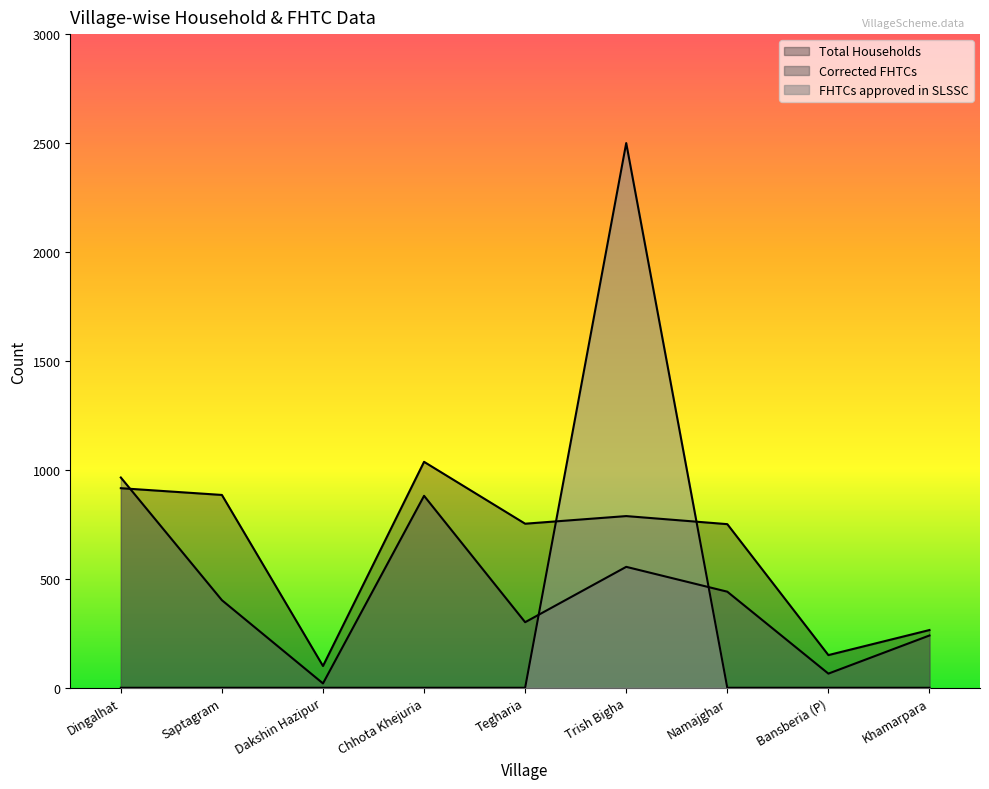

At which category is the sum across all series the highest?

Trish Bigha